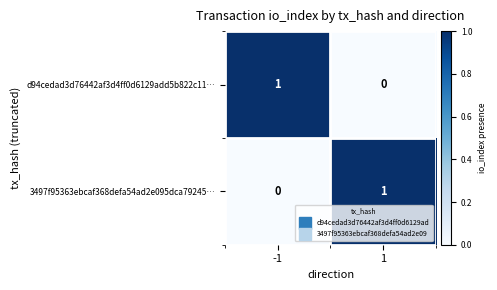

What is the difference between the highest and lowest values at -1?

1